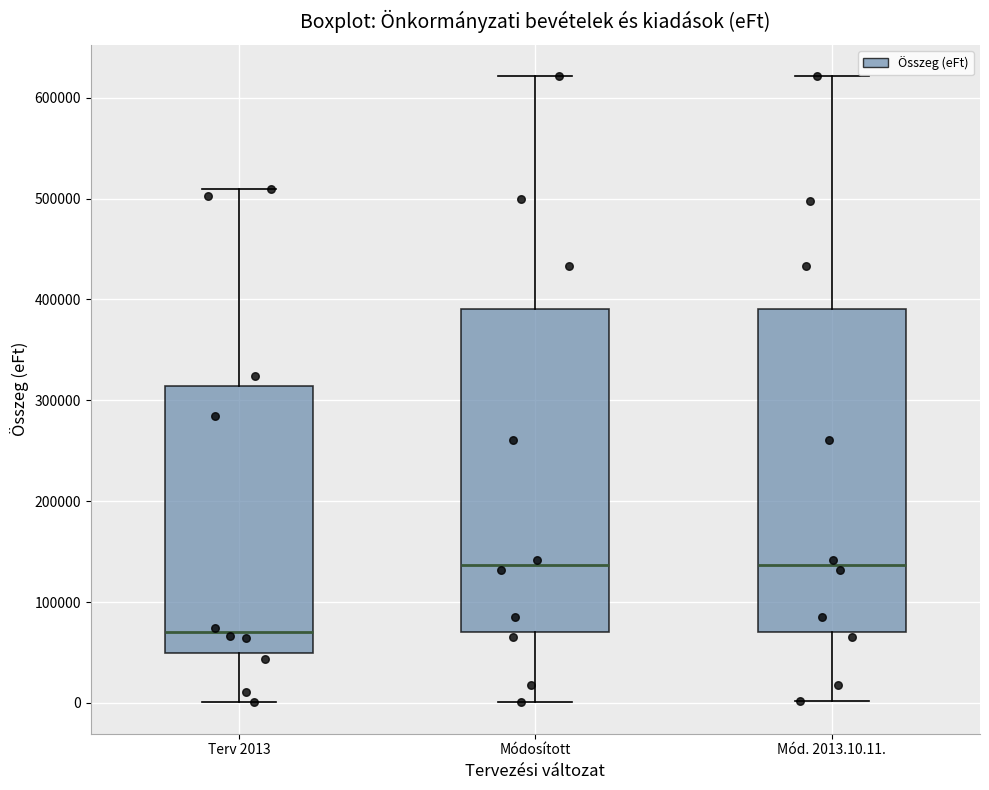

Reading left to right, transcribe this box plot: for each box, give where its median line is, the range the box spans, and where its two whiskers end, as read against the y-axis. The values are not printed on the chart, so give them approximately, as read against the axis.

Terv 2013: median 70000, box 50000 to 310000, whiskers 0 to 510000
Módosított: median 140000, box 70000 to 390000, whiskers 0 to 620000
Mód. 2013.10.11.: median 140000, box 70000 to 390000, whiskers 0 to 620000